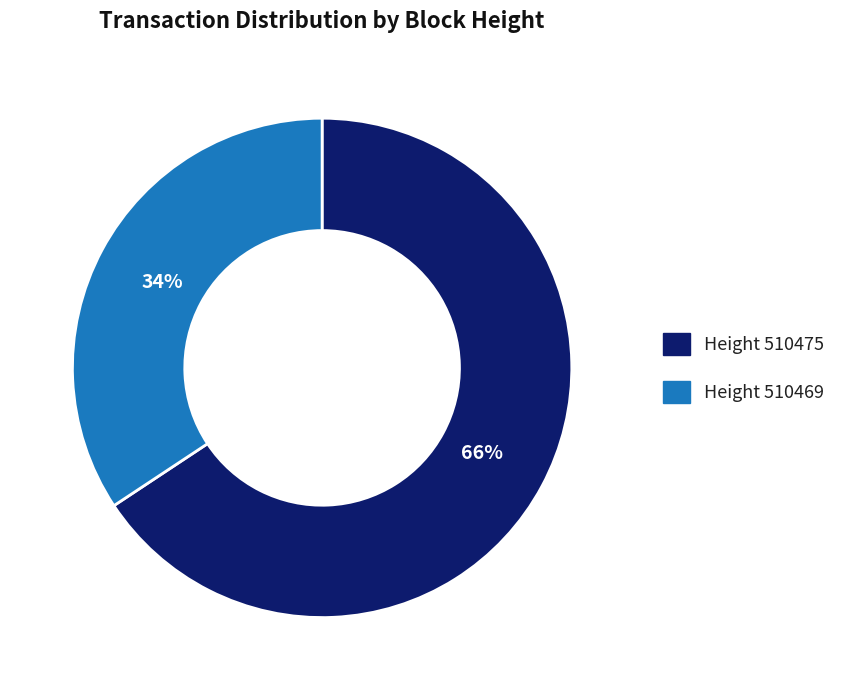

Is there any slice that represents more than half of the pie?

Yes